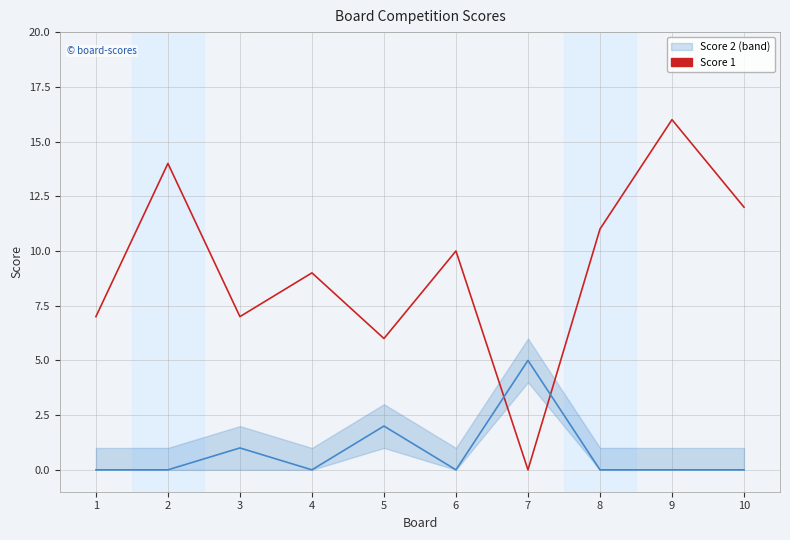

What is the difference between the values at 2 and 9?

2